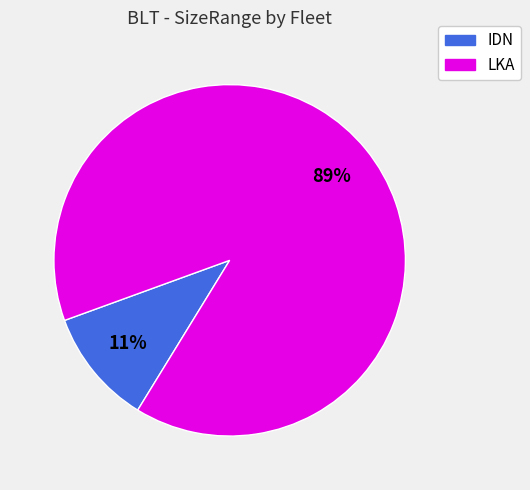

Is there a majority slice in this chart?

Yes